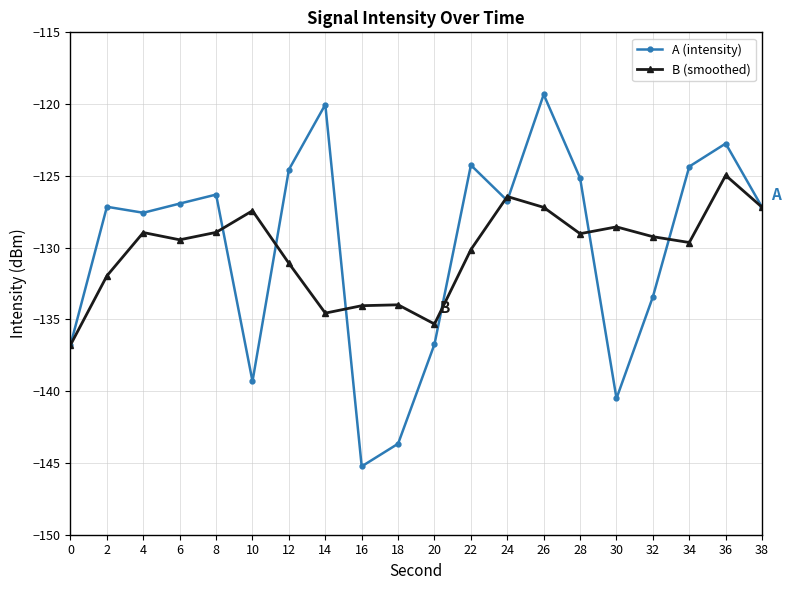

Where is the first local maximum for A (intensity)?

2